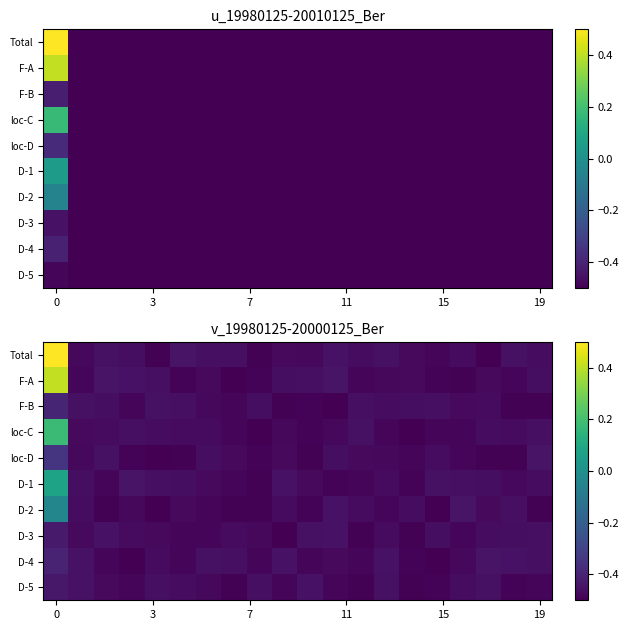

How many Total values are between 0 and 1?

1